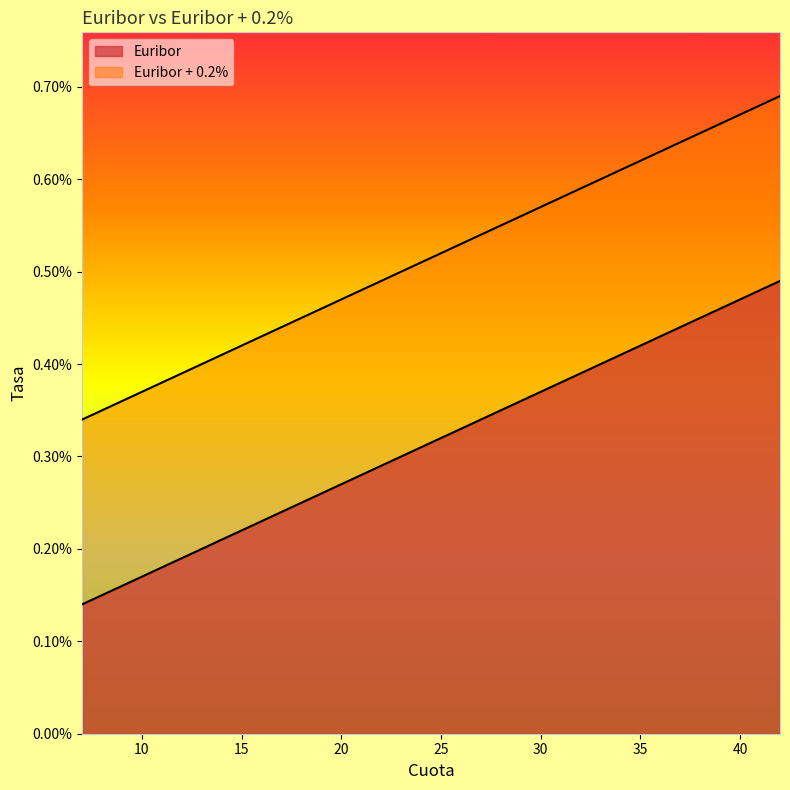

True or false: Euribor + 0.2% and Euribor cross at least once.

False